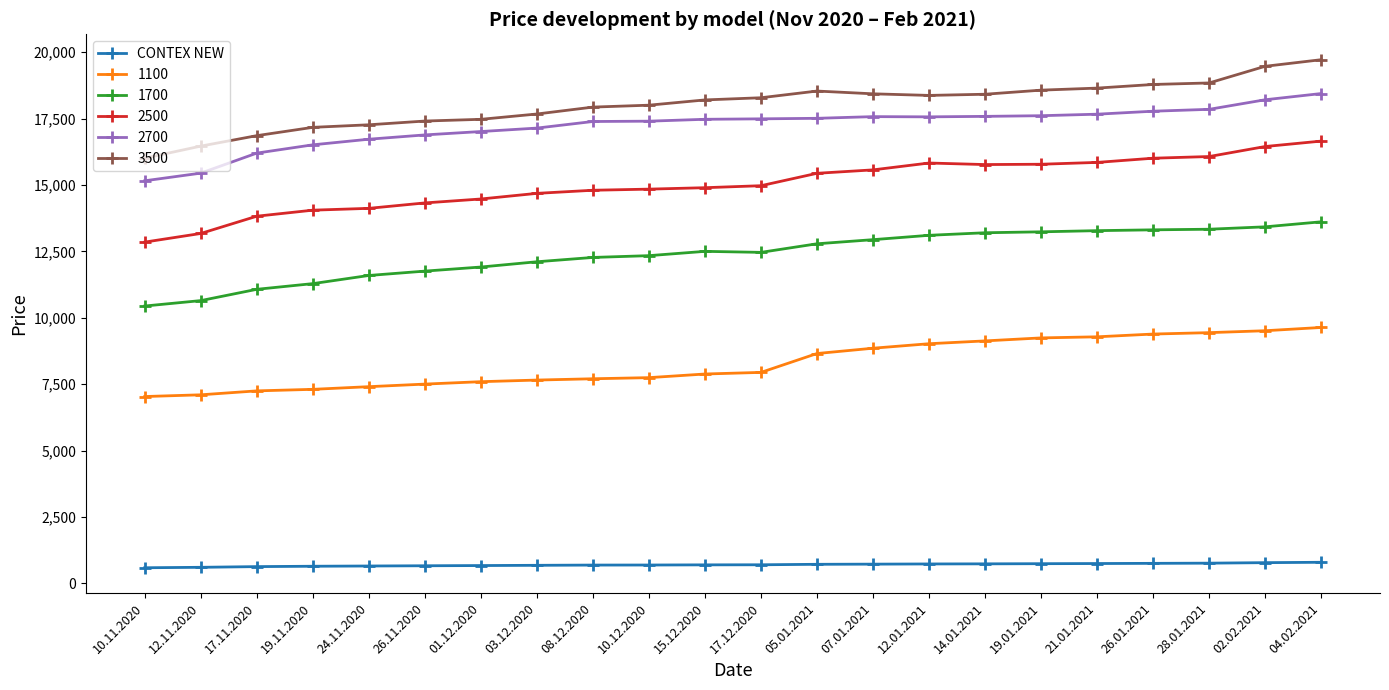

What is the sum of all 3500 values?

396476